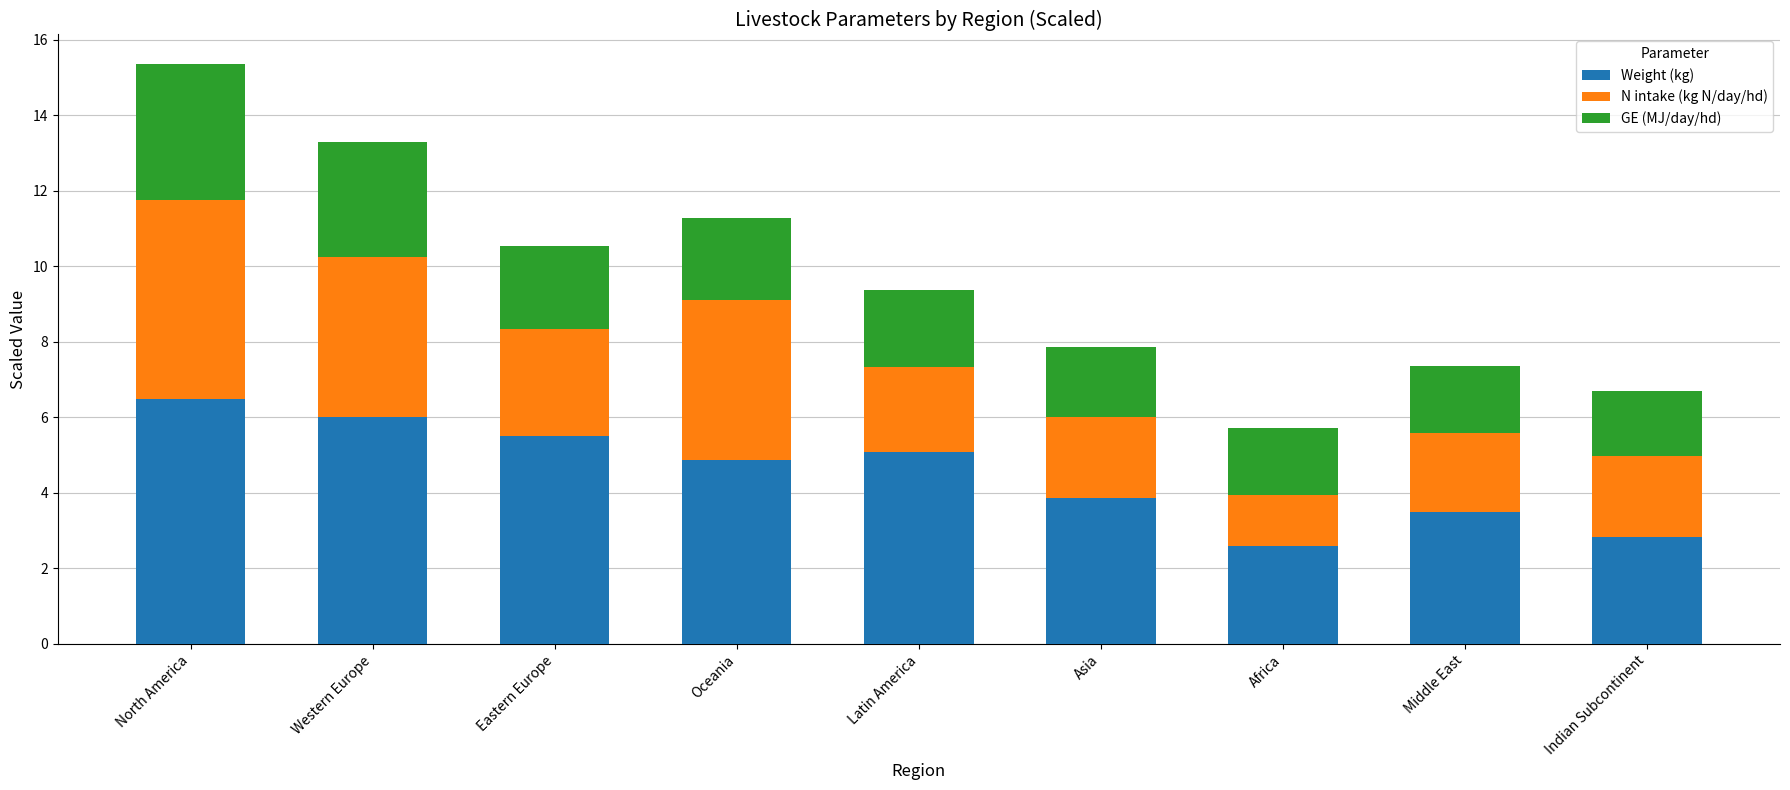

At which label does Weight (kg) reach its minimum?

Africa